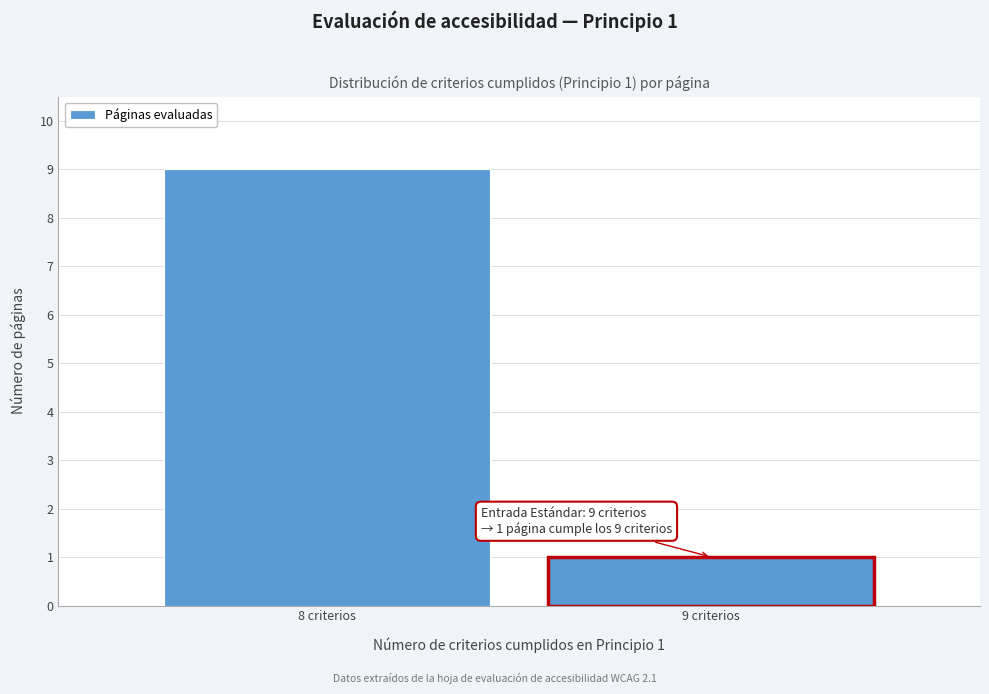

Reading left to right, transcribe all the data shown in this chart.

9	1